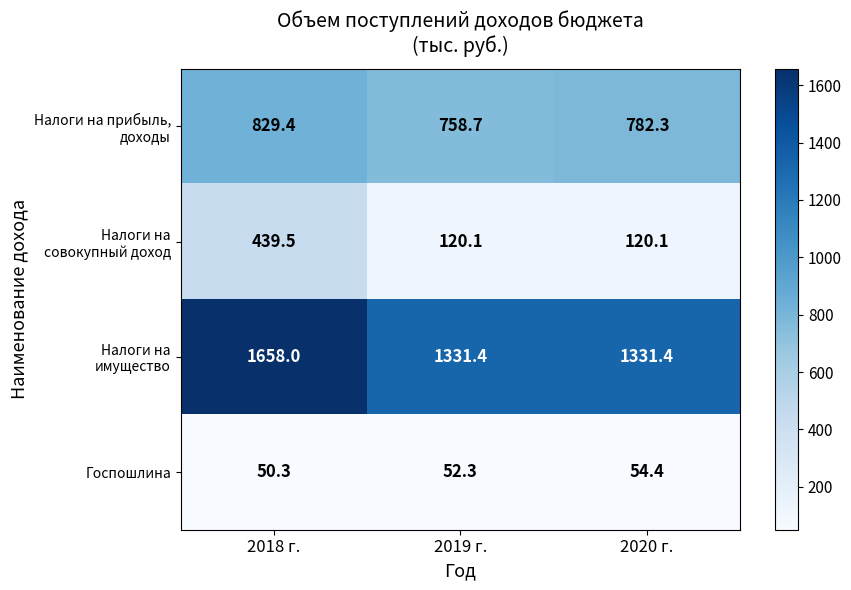

What is the difference between the highest and lowest values at 2019 г.?

1279.1